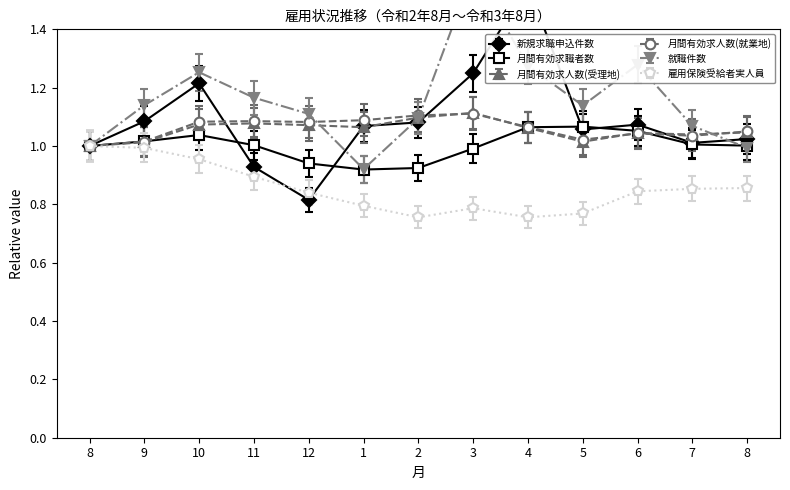

True or false: 月間有効求職者数 and 新規求職申込件数 intersect in this chart.

True